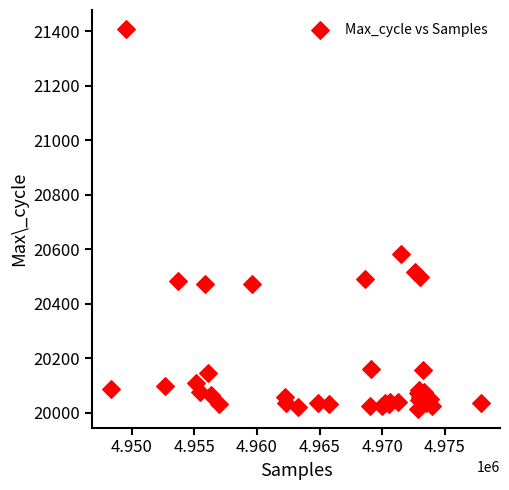

What Y value in the scatter plot is closest to 20712?

20583